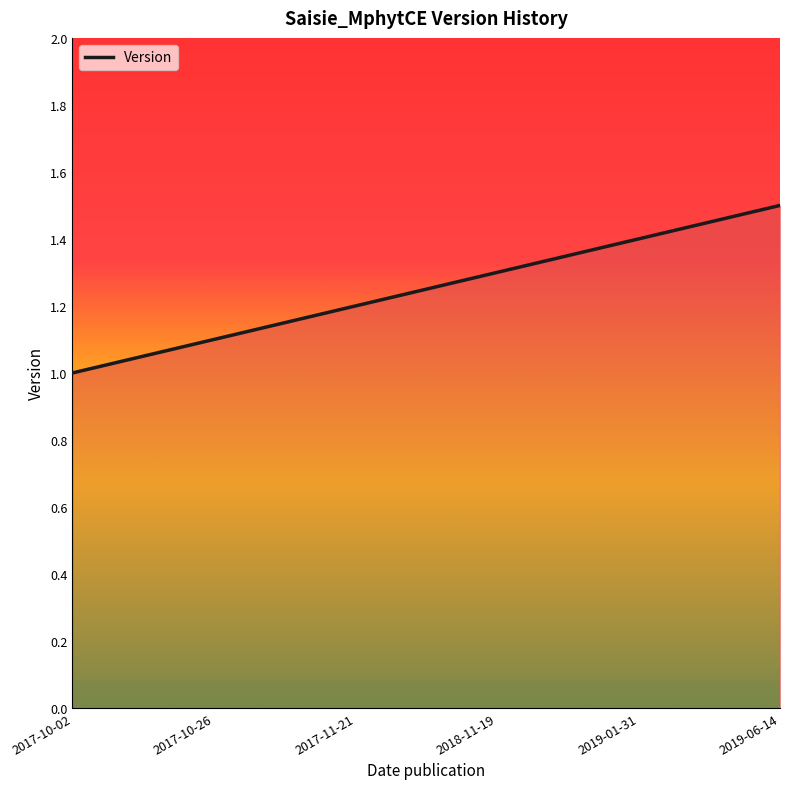

Rank the categories by value from highest to lowest.

2019-06-14, 2019-01-31, 2018-11-19, 2017-11-21, 2017-10-26, 2017-10-02